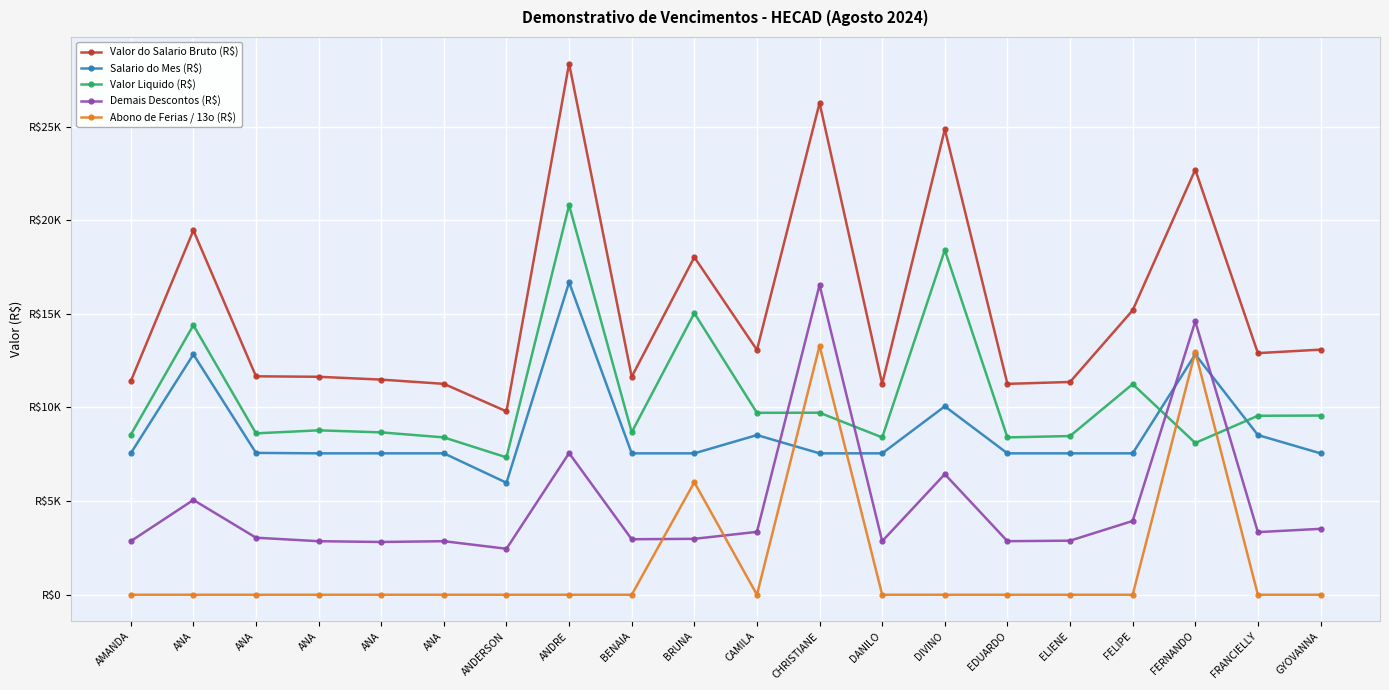

At ANDERSON, list the series in order from smallest to largest.

Abono de Ferias / 13o (R$), Demais Descontos (R$), Salario do Mes (R$), Valor Liquido (R$), Valor do Salario Bruto (R$)